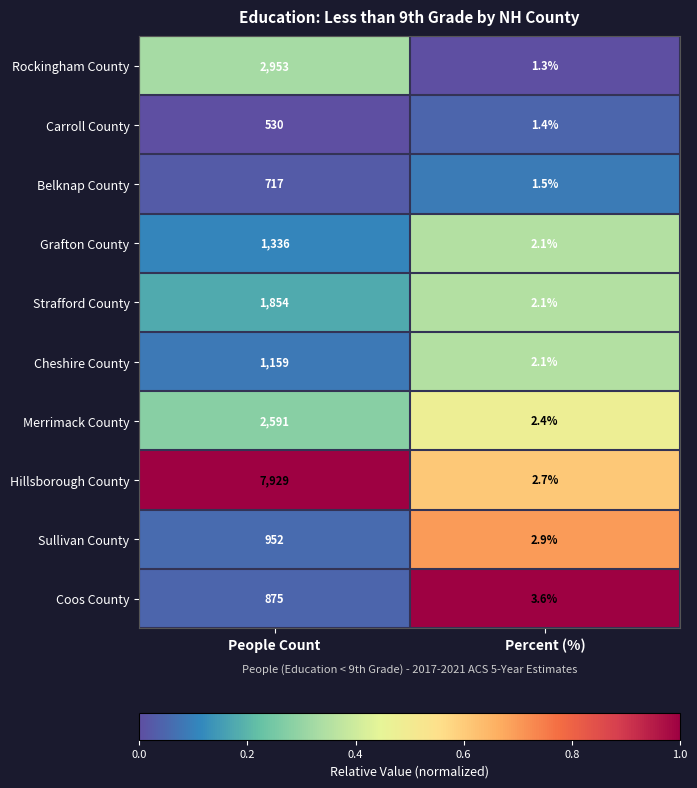

At which label is Rockingham County closest to 1477?

Percent (%)